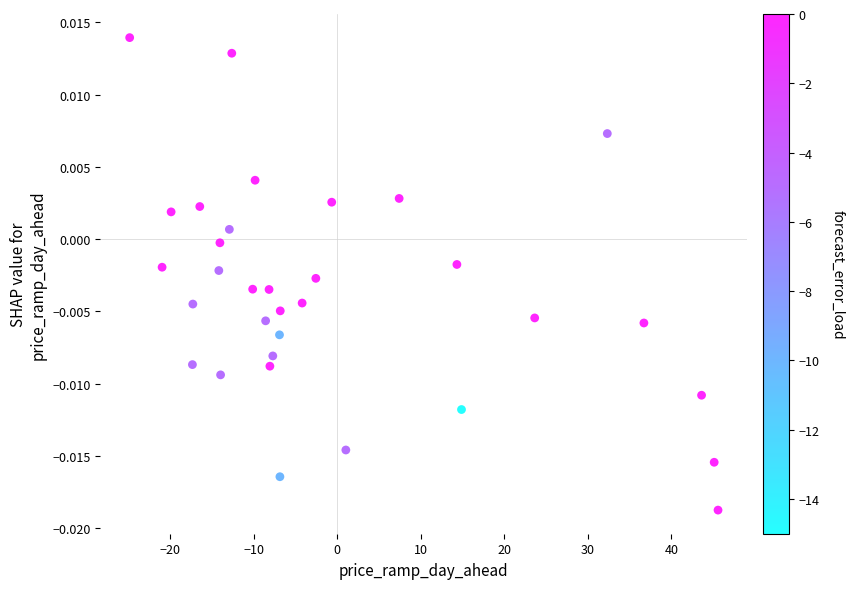

What is the range of X values (max minus min)?

70.4